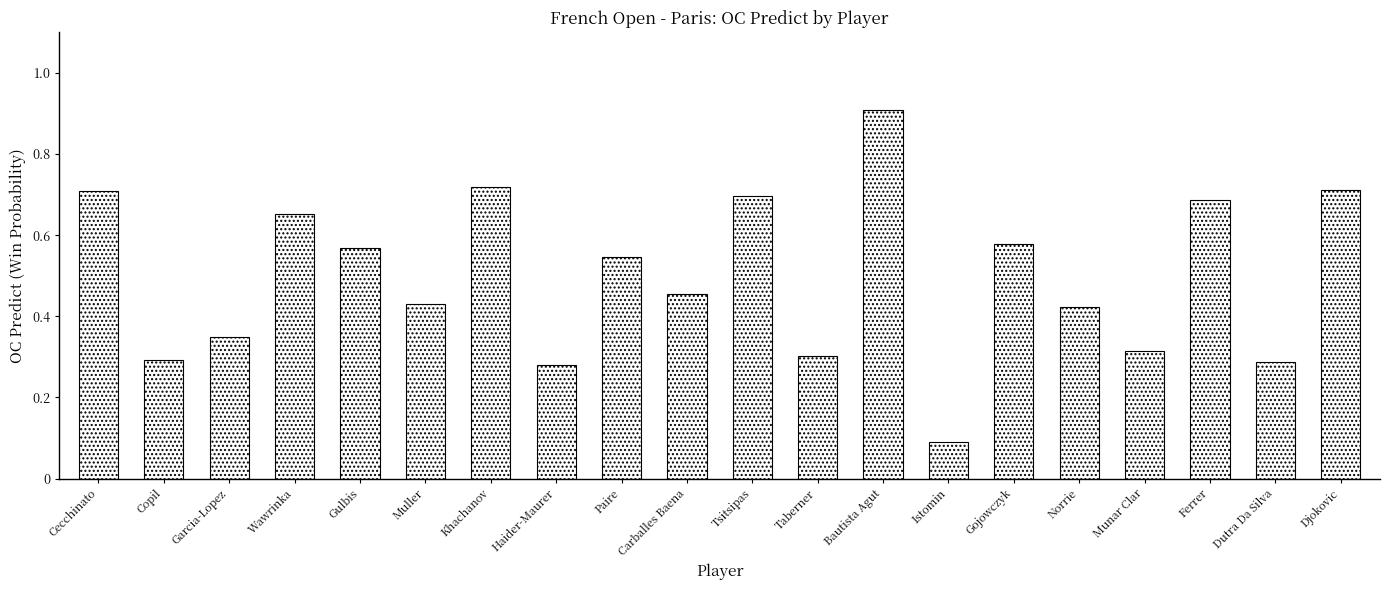

What is the sum of all values?

10.0